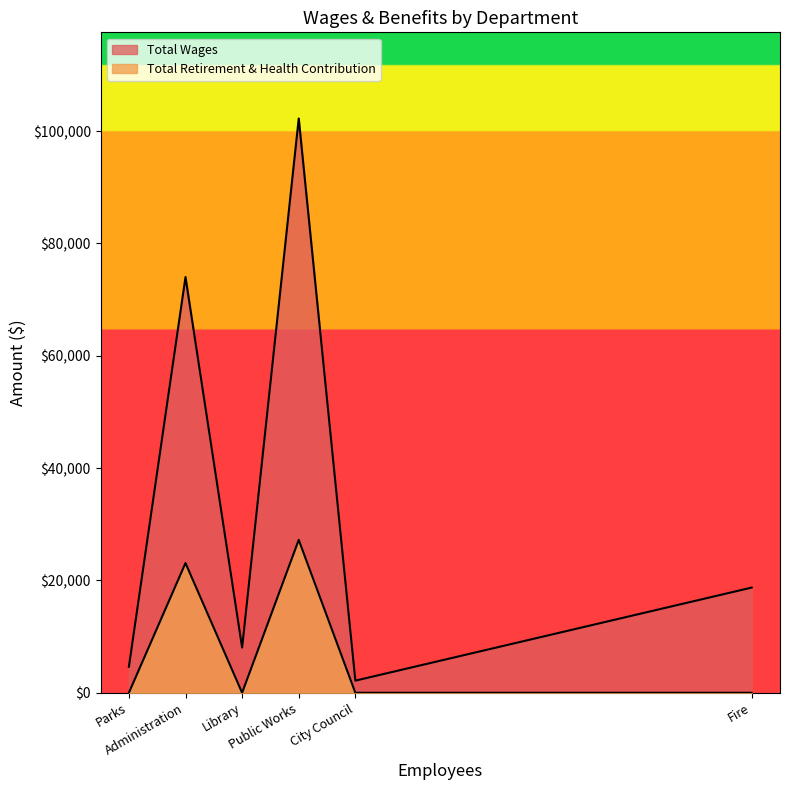

What is the maximum value for Total Wages?

102260